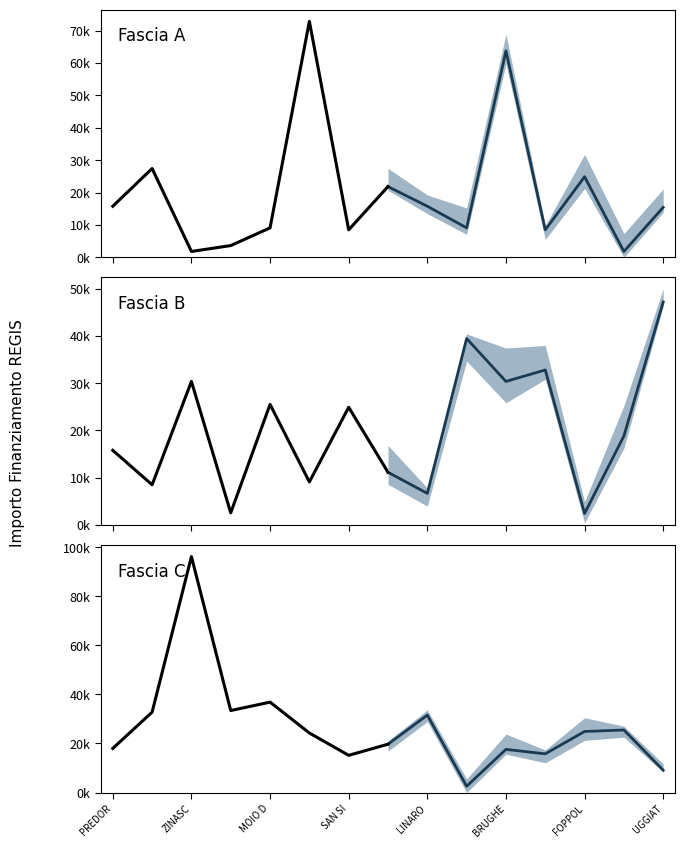

Which series has the largest total across all categories?

Fascia C